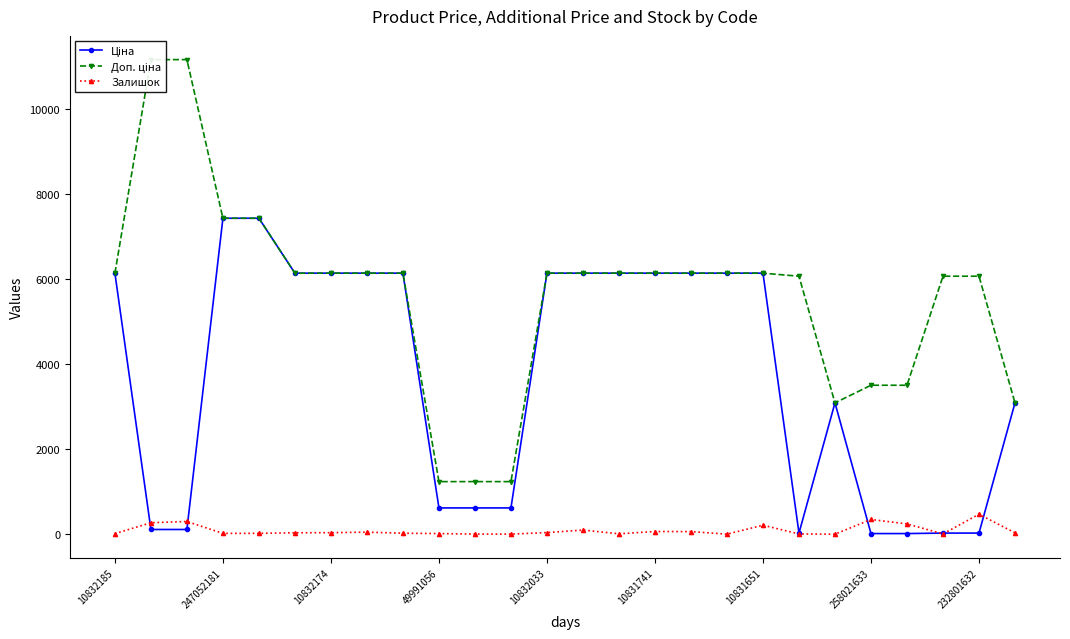

The value of Залишок at 258021633 is 347.0. True or false?

True